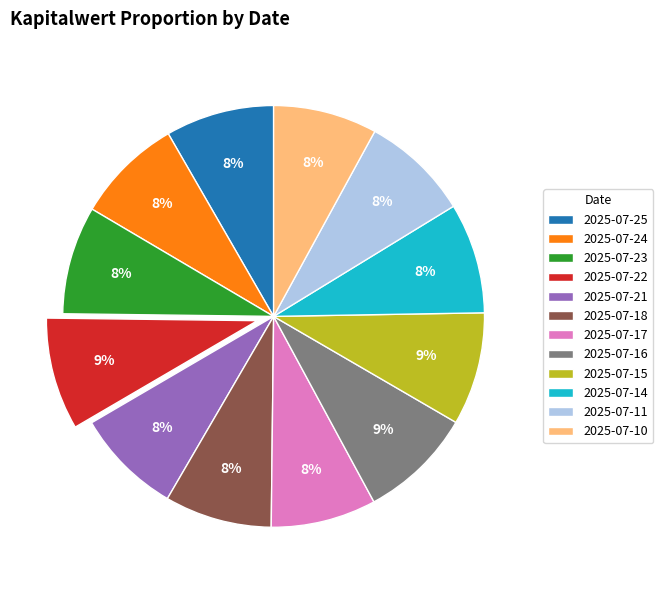

Does 2025-07-15 represent more than half of the total?

No